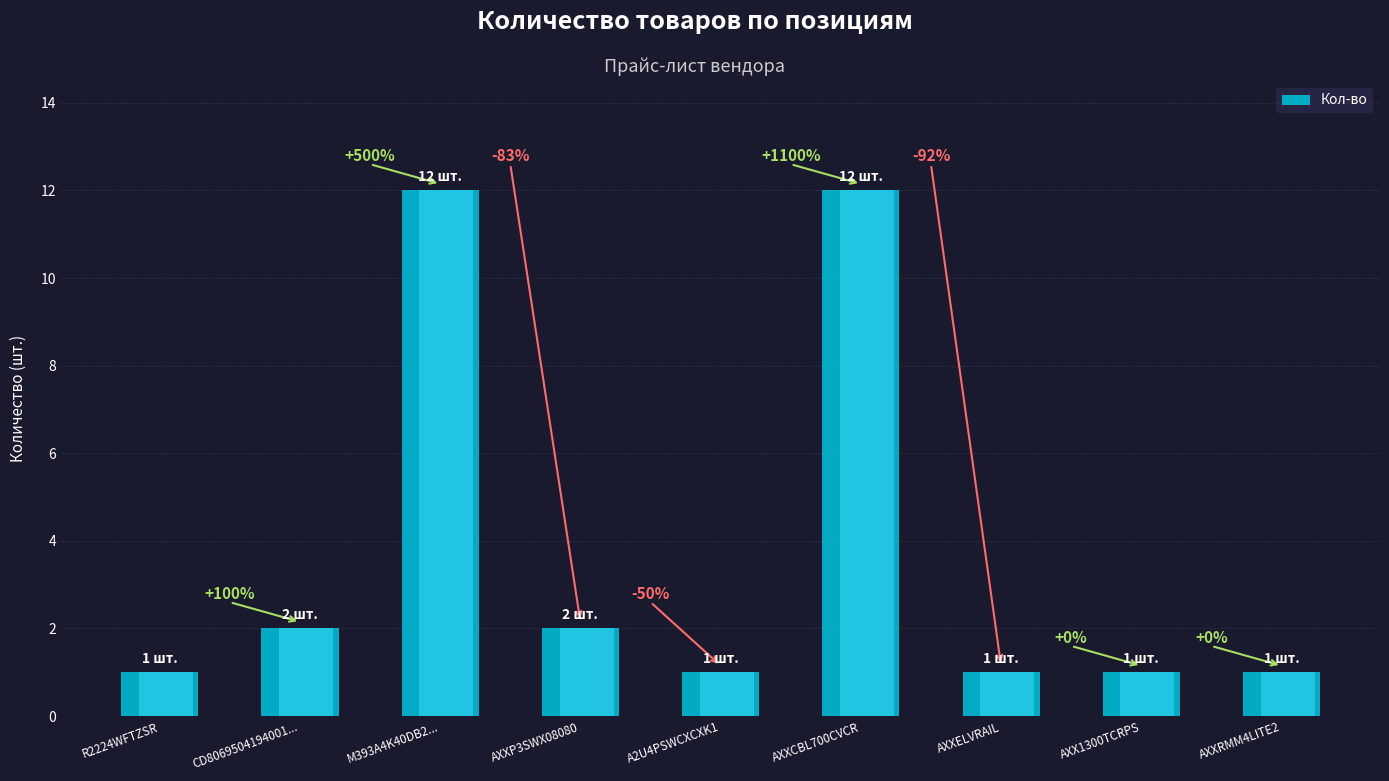

What is the greatest value displayed?

12